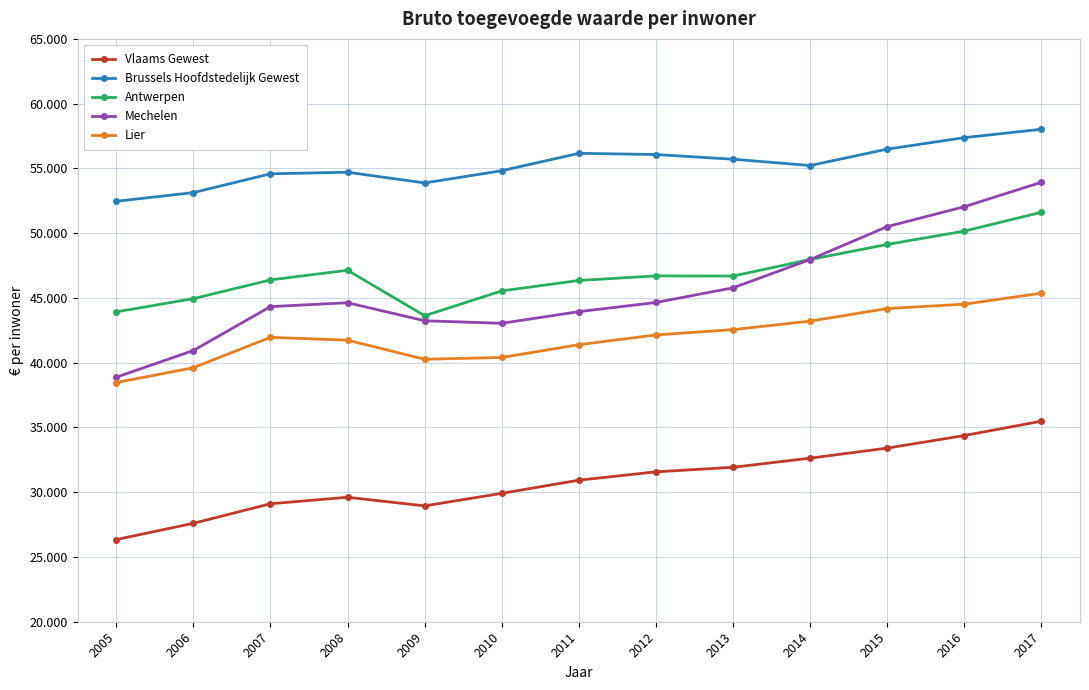

What are all the series names shown in the legend?

Vlaams Gewest, Brussels Hoofdstedelijk Gewest, Antwerpen, Mechelen, Lier